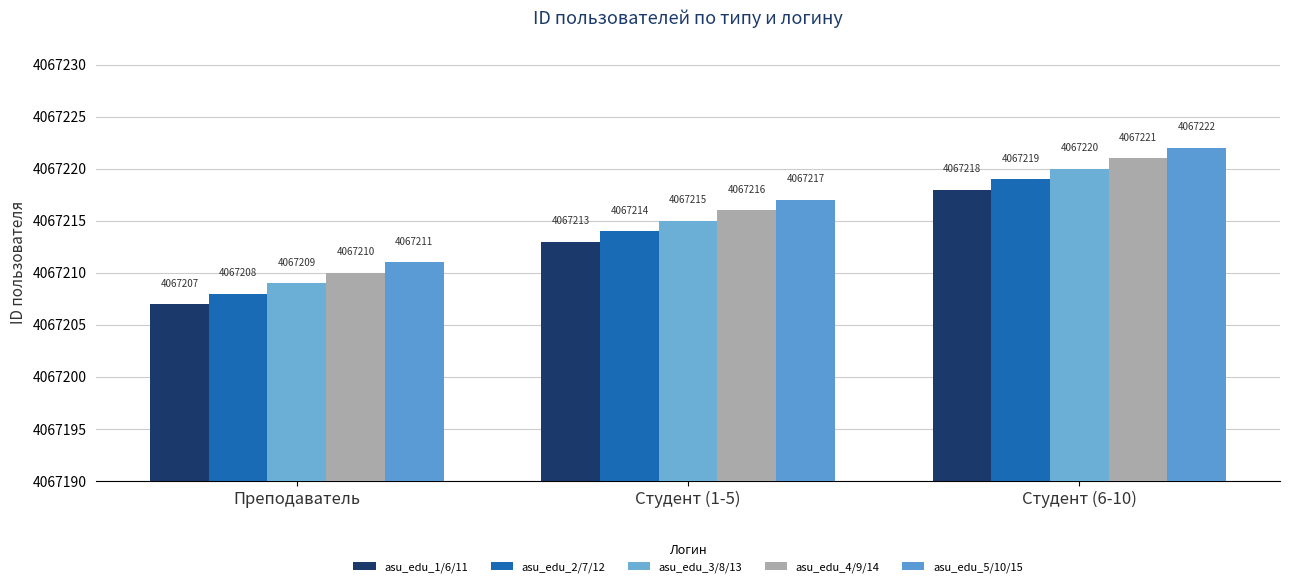

At which category is the sum across all series the highest?

Студент (6-10)